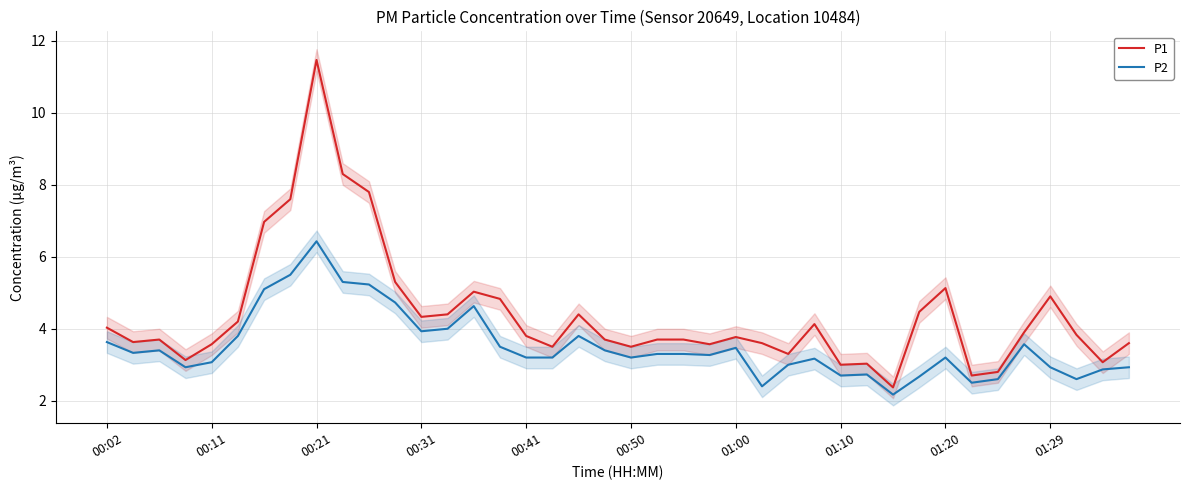

Which category has the lowest value in the P2 series?

30